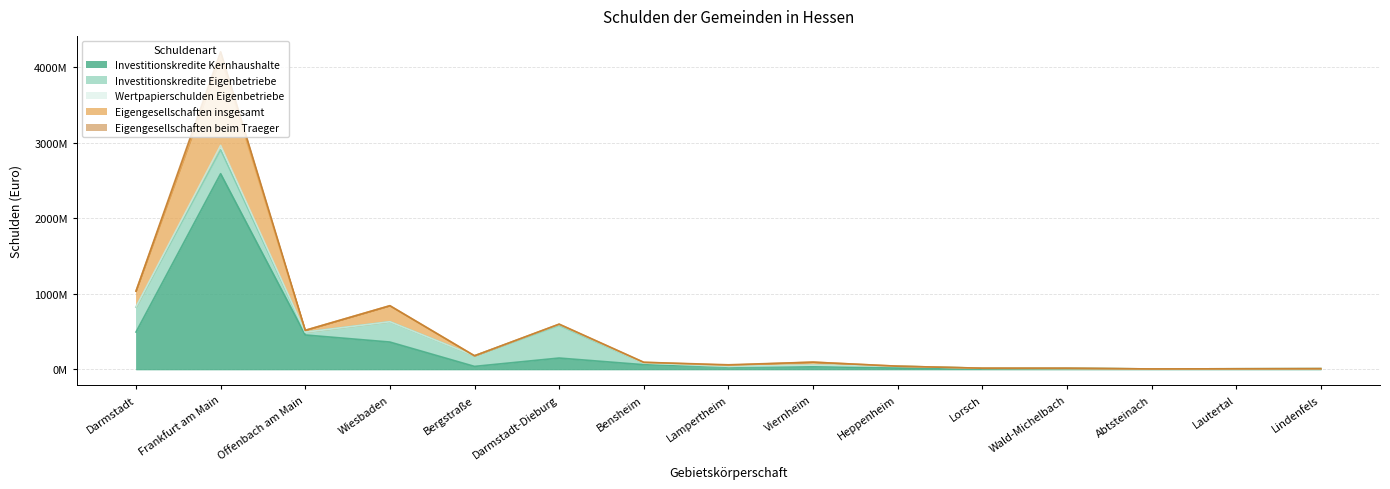

At which label does Investitionskredite Eigenbetriebe reach its peak?

Darmstadt-Dieburg